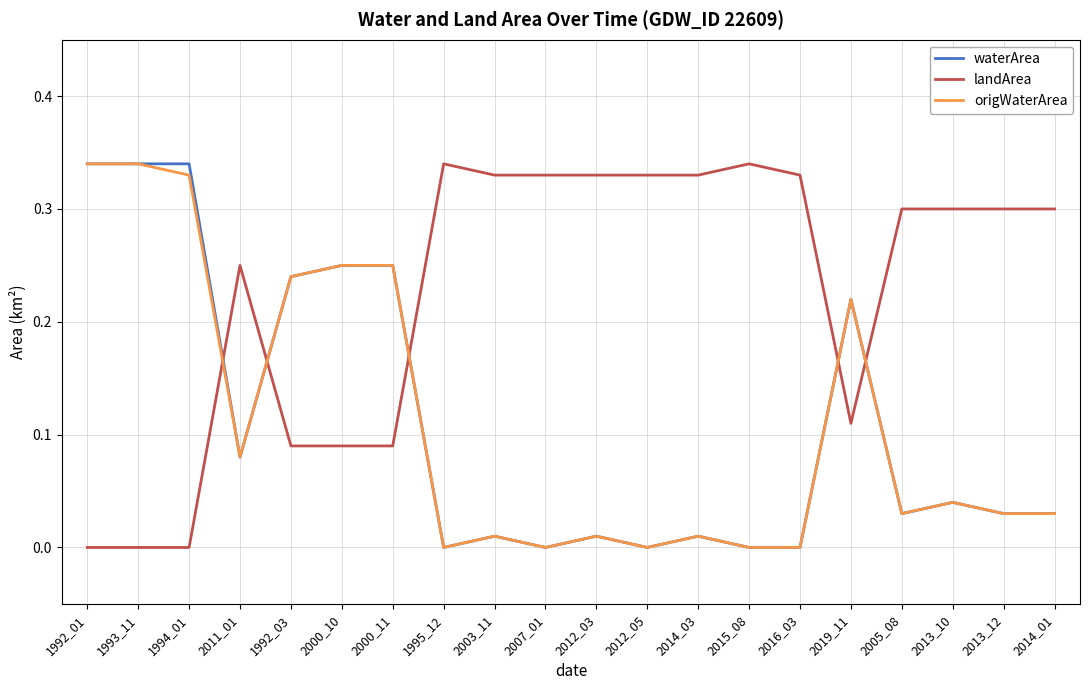

The origWaterArea series shows 0.0 at 2014_03. True or false?

True